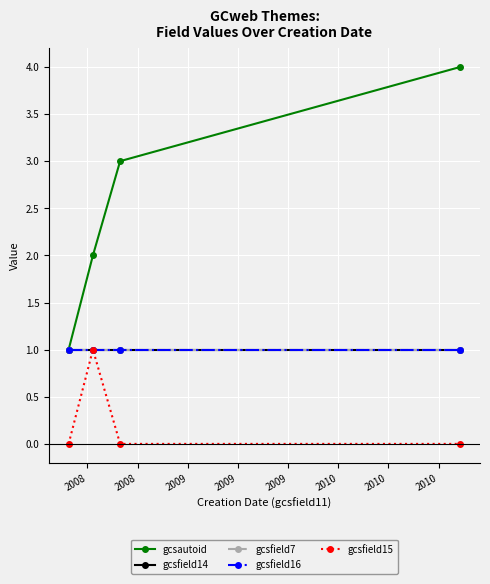

True or false: gcsfield15 and gcsfield16 cross at least once.

False